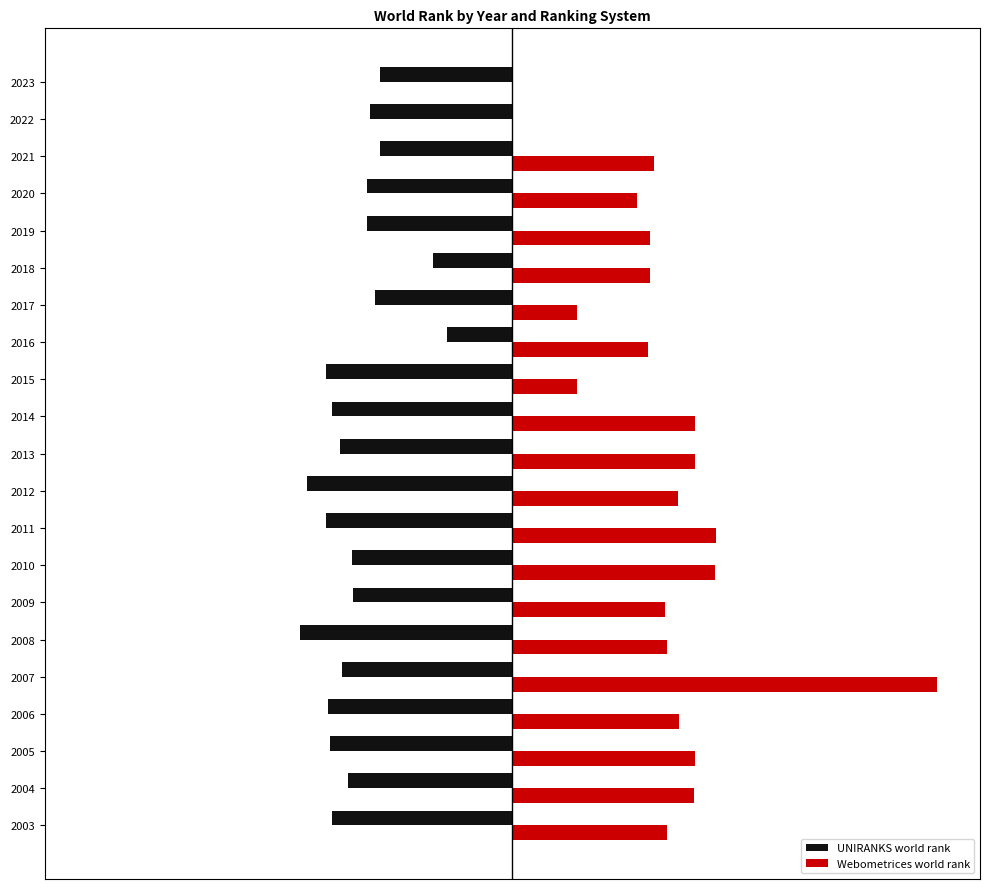

What are all the series names shown in the legend?

UNIRANKS world rank, Webometrices world rank